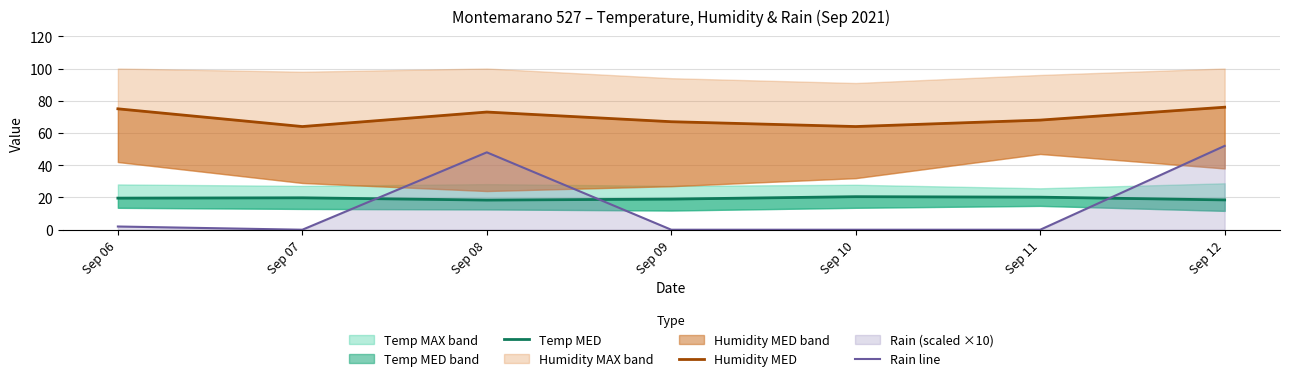

Between Sep 09 and Sep 11, which series saw the biggest shift?

Temp MED